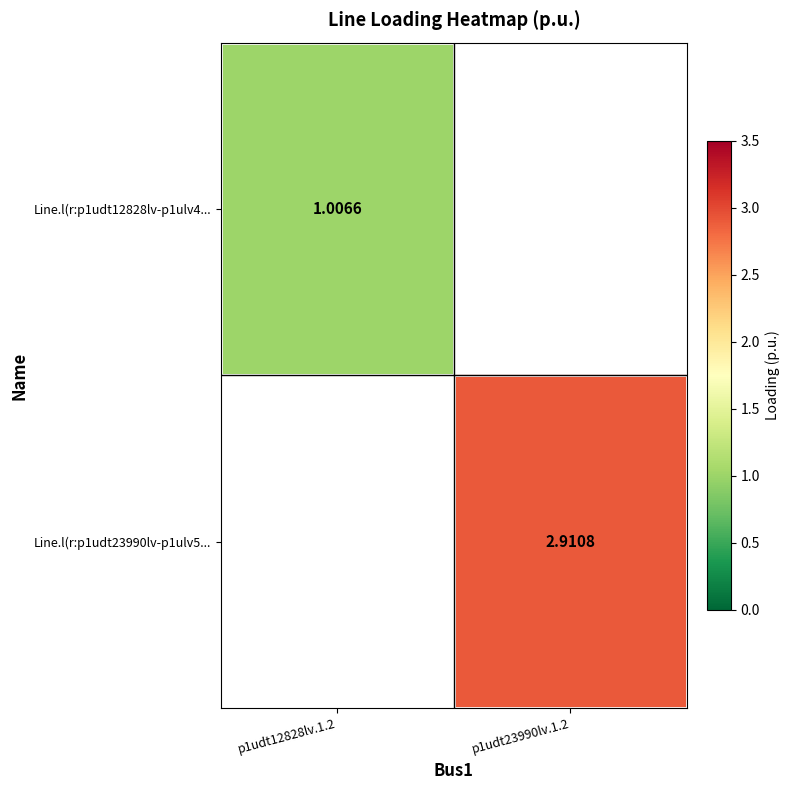

Read the Line.l(r:p1udt23990lv-p1ulv5... value at p1udt23990lv.1.2.

2.9